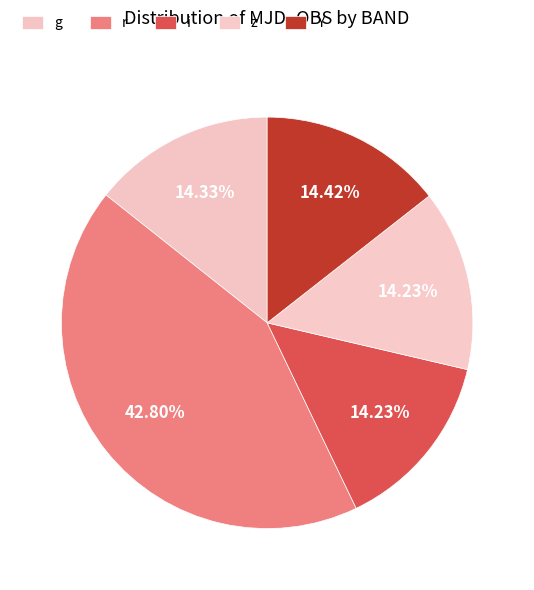

Combined, what portion of the pie is Y and z?

28.6%